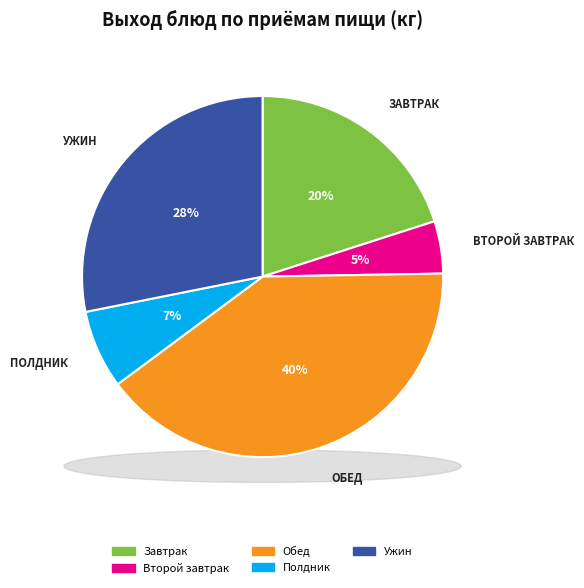

To the nearest percent, what percentage of the pie is Второй завтрак?

5%